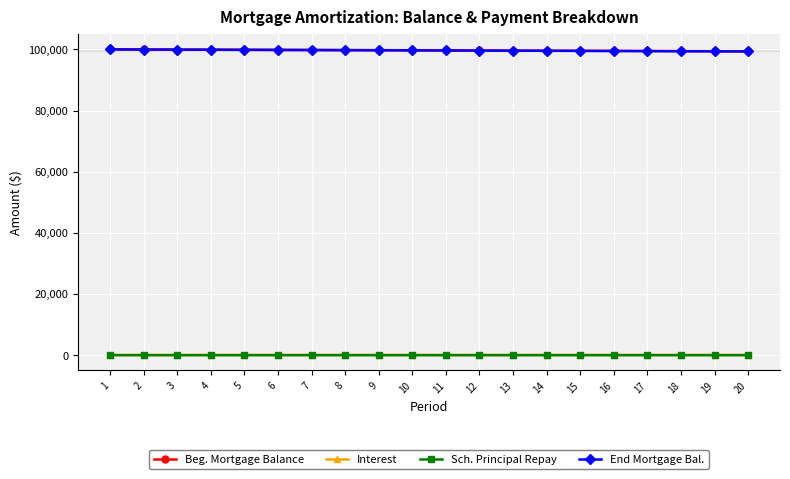

The value of Beg. Mortgage Balance at 11 is 38918.6. True or false?

False